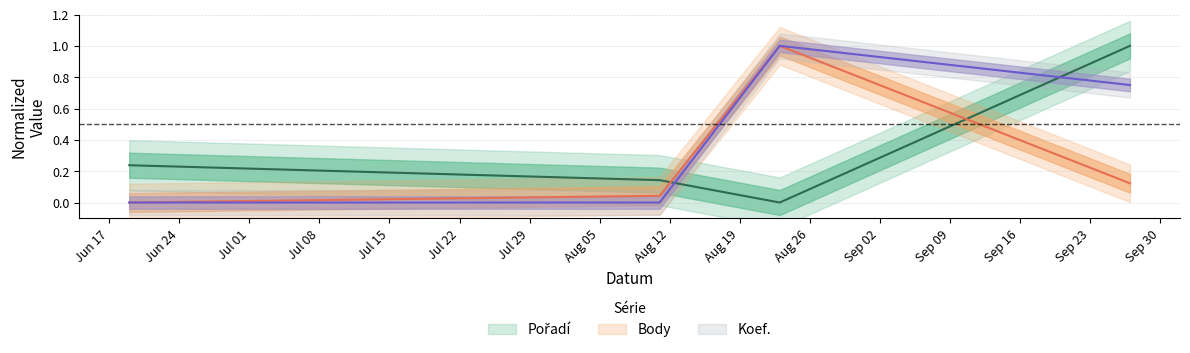

Count the number of categories in the chart.

4